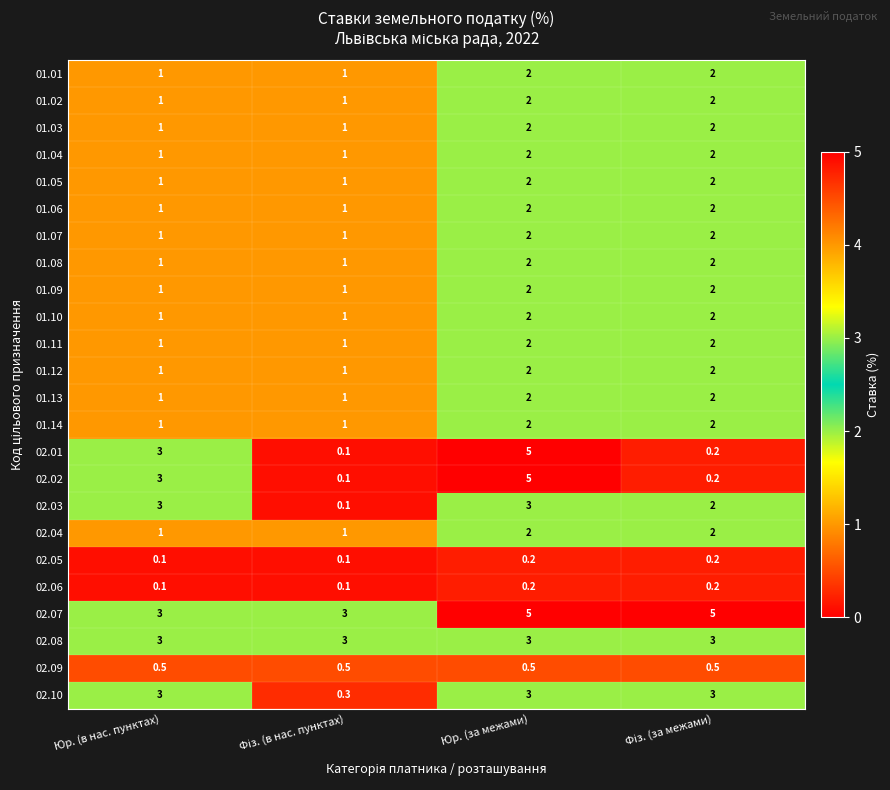

The value of 02.01 at Юр. (в нас. пунктах) is 5.2. True or false?

False